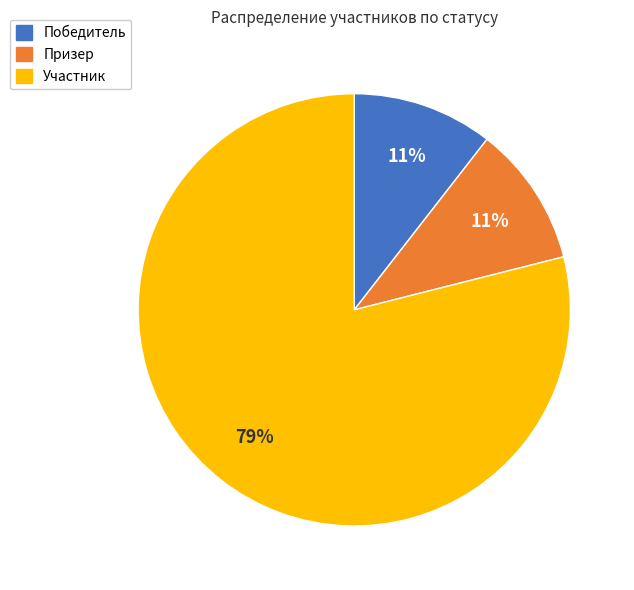

True or false: Призер accounts for 11% of the total.

True